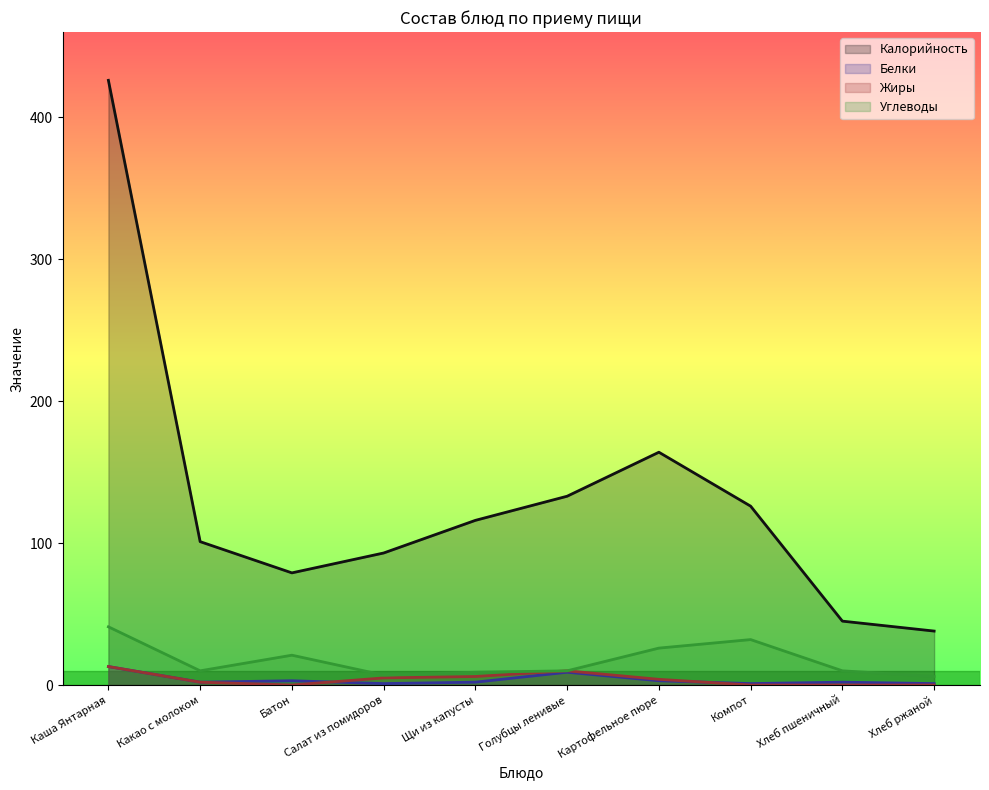

Reading left to right, extract all data points from this chart.

Калорийность: 426	101	79	93	116	133	164	126	45	38
Белки: 13	2	3	1	2	9	3	1	2	1
Жиры: 13	2	0	5	6	10	4	0	0	0
Углеводы: 41	10	21	7	9	10	26	32	10	6